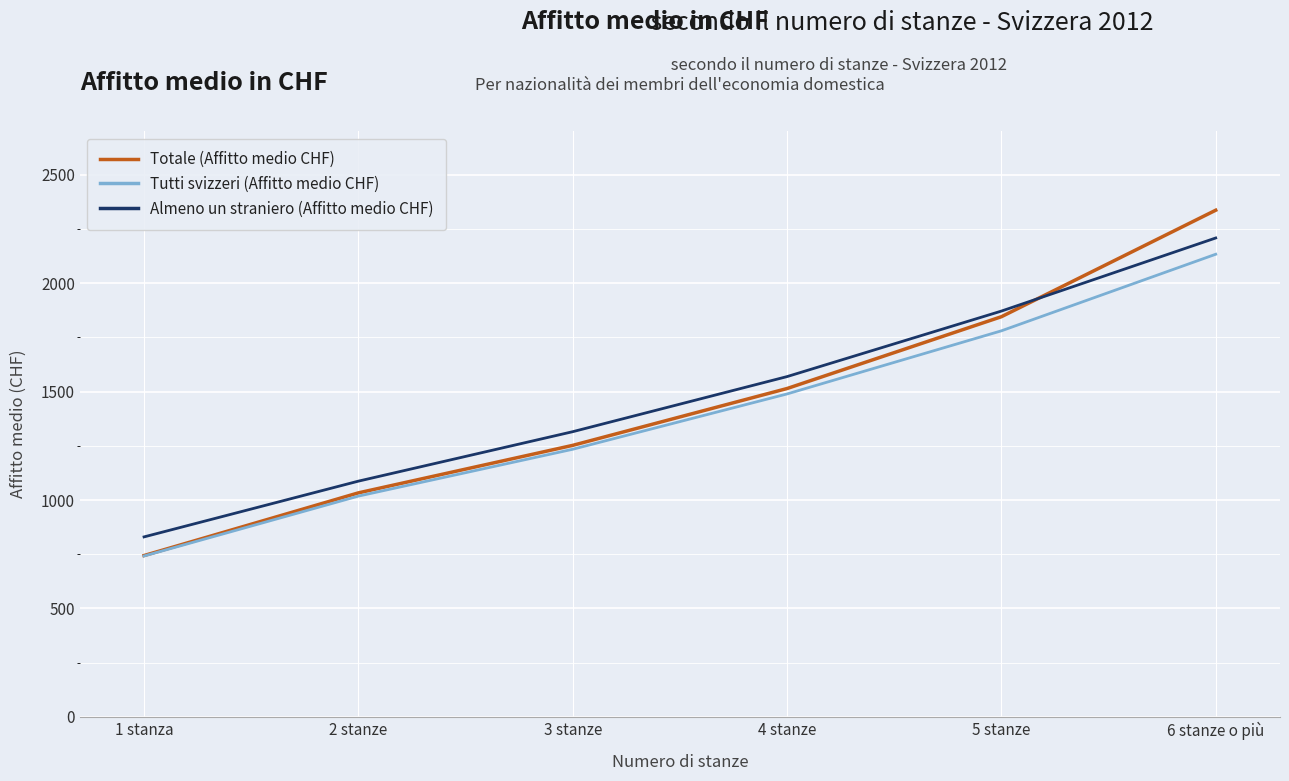

What is the approximate value of Totale (Affitto medio CHF) at 1 stanza, to the nearest 50?

750